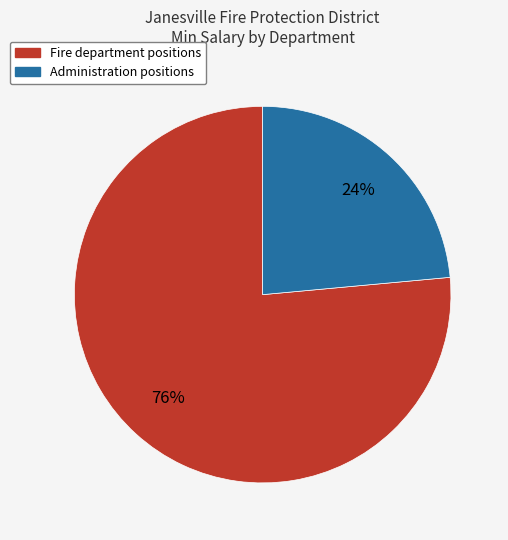

To the nearest percent, what is the average slice percentage?

50%